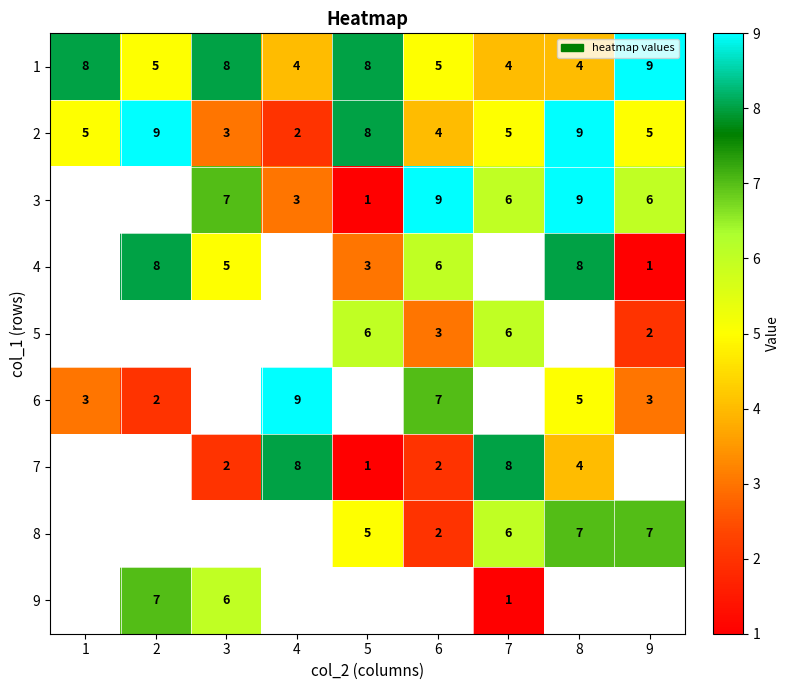

At which label does 2 reach its minimum?

4